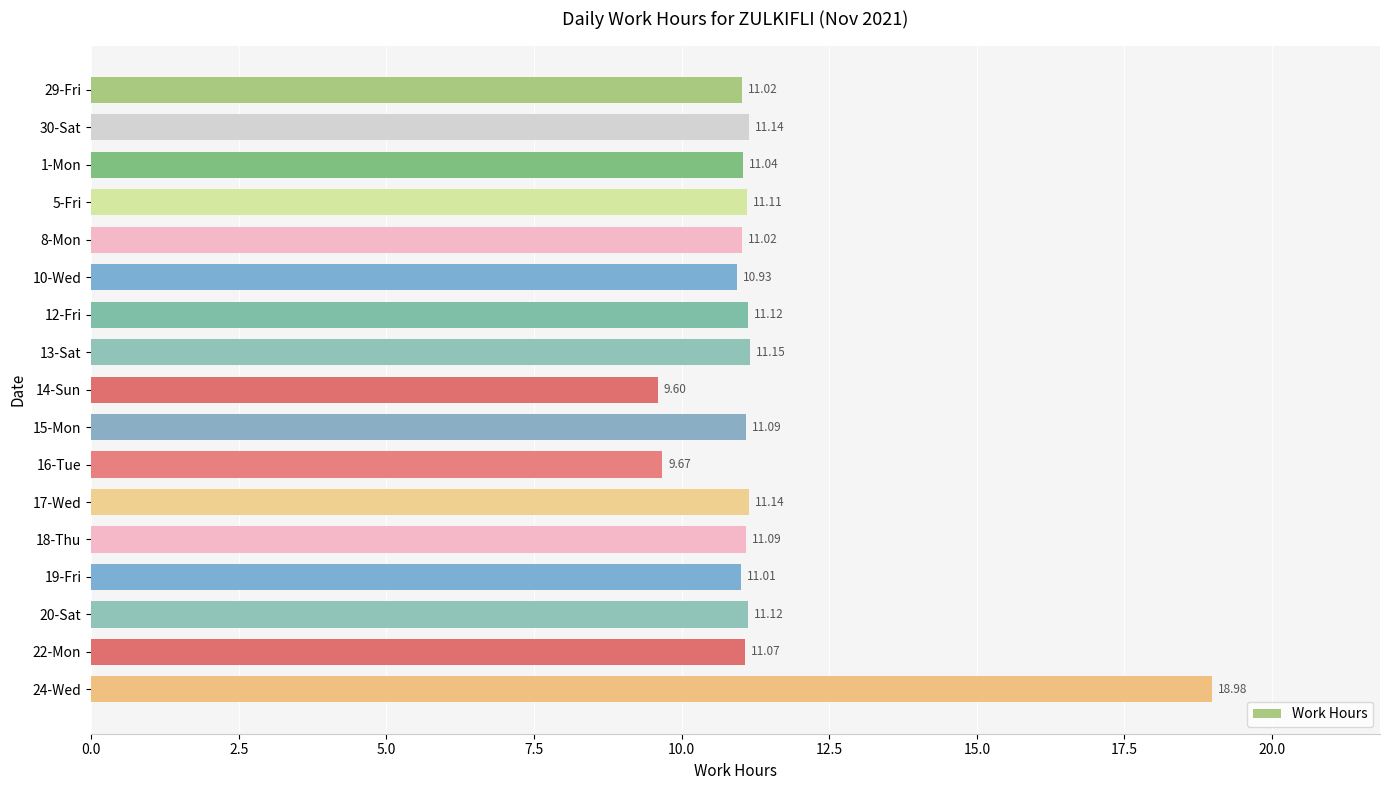

What is the difference between the maximum and minimum values?

9.4